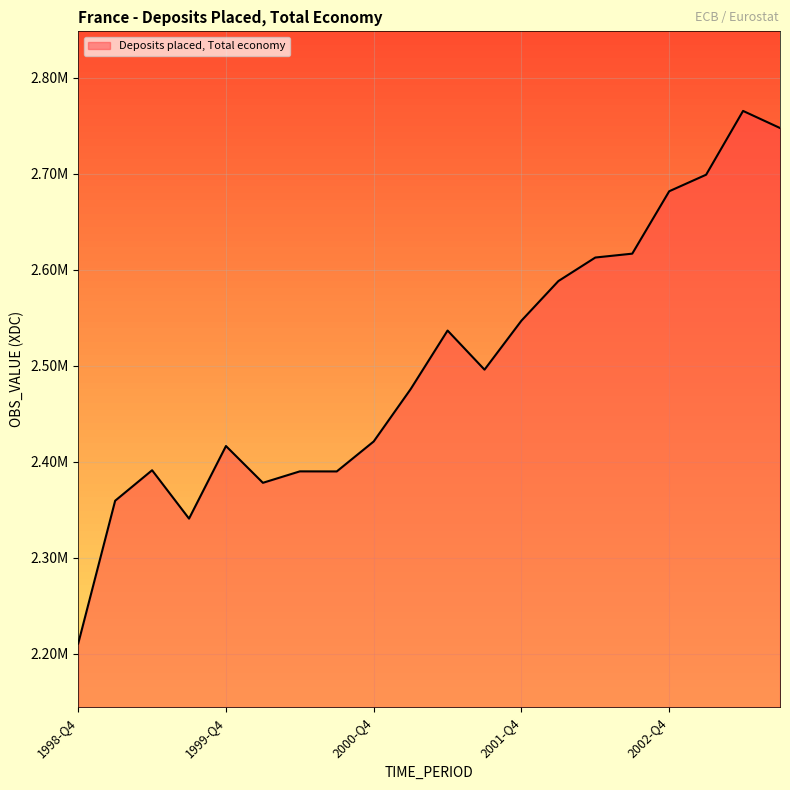

What is the value of the 20th point from the left?

2747786